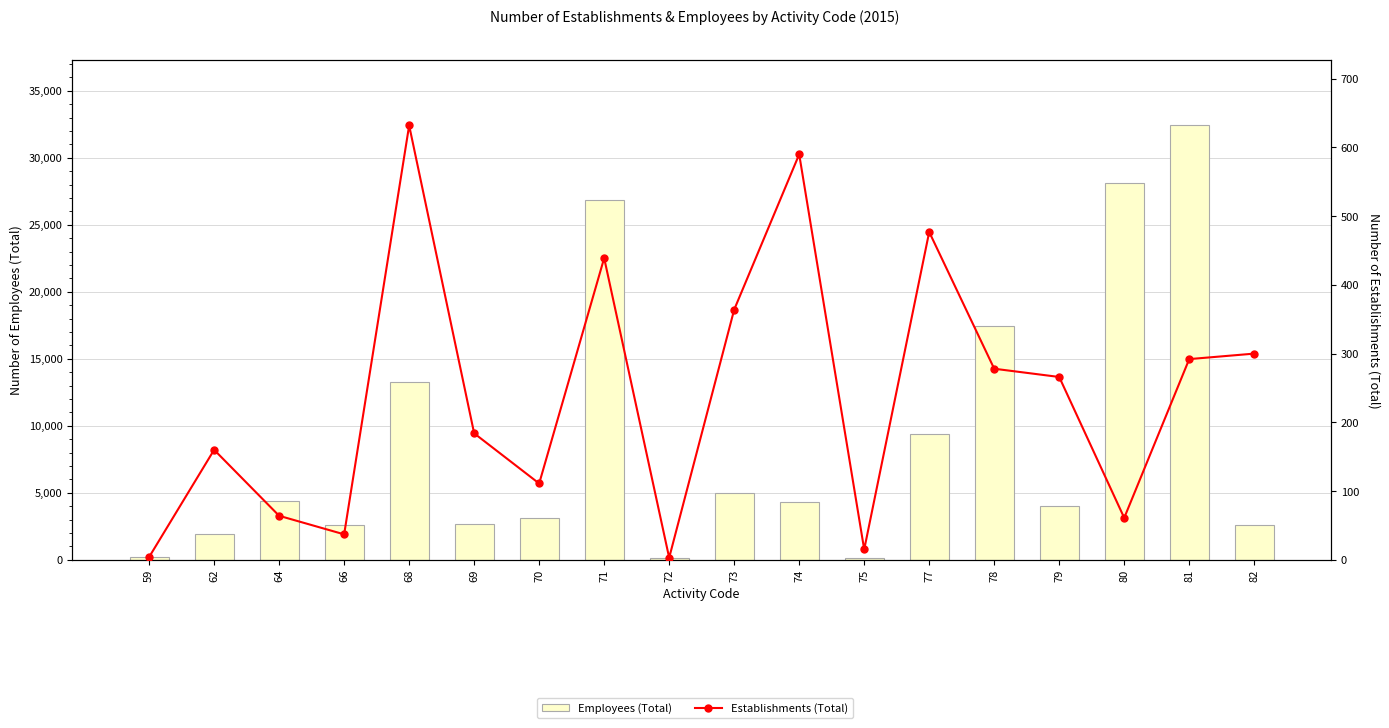

The Establishments (Total) series shows 527 at 73. True or false?

False